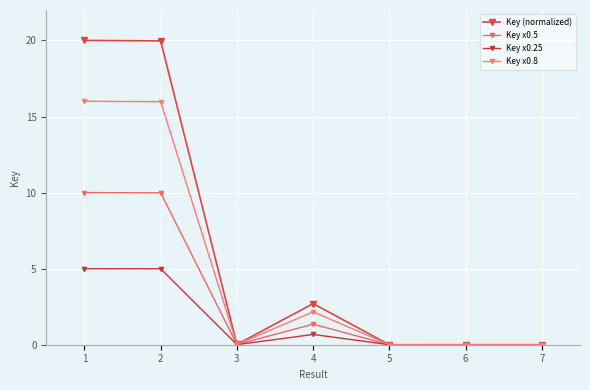

At which label does Key x0.25 reach its minimum?

5